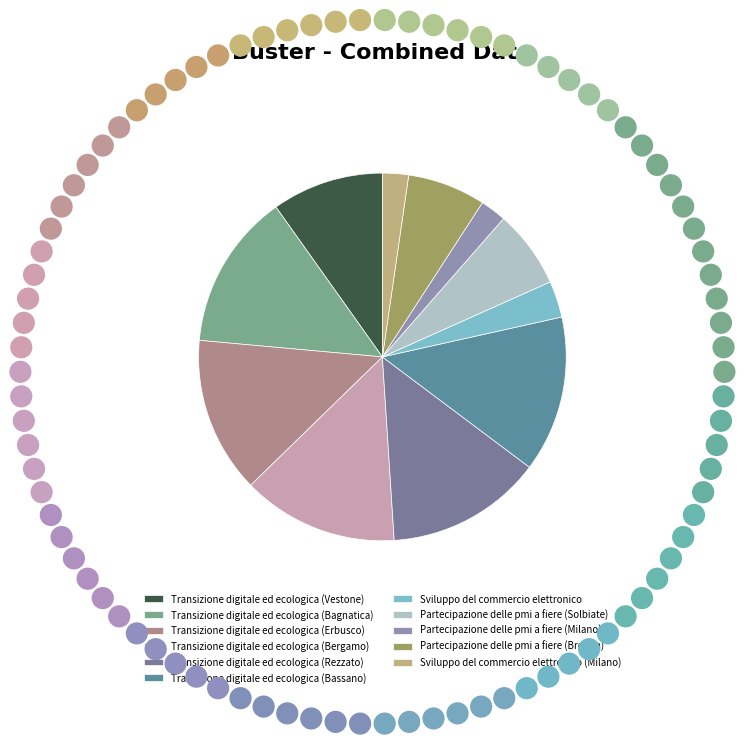

Count the number of slices in the pie.

11